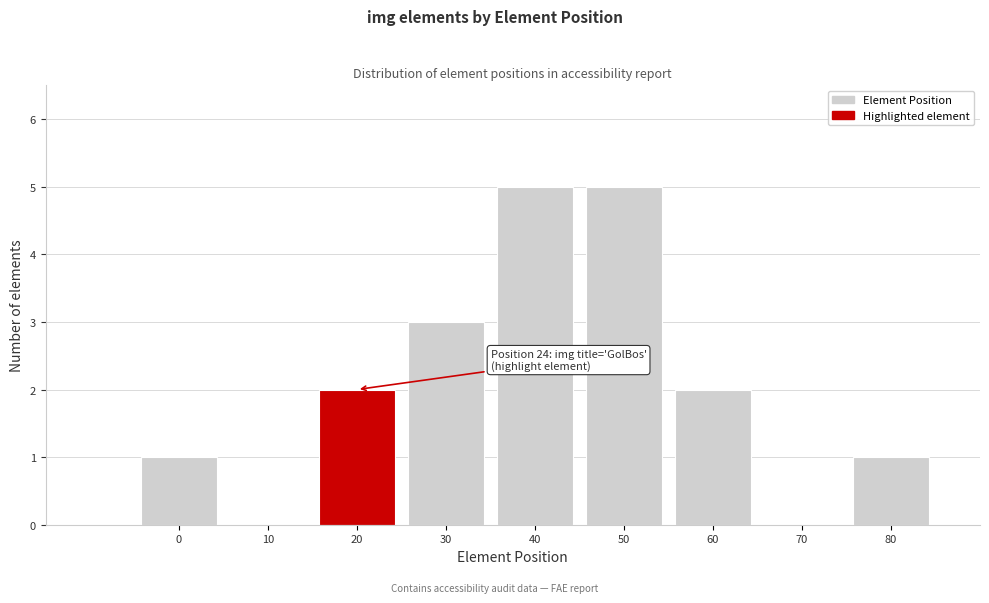

Reading right to left, transcribe all the data shown in this chart.

80=1	70=0	60=2	50=5	40=5	30=3	20=2	10=0	0=1